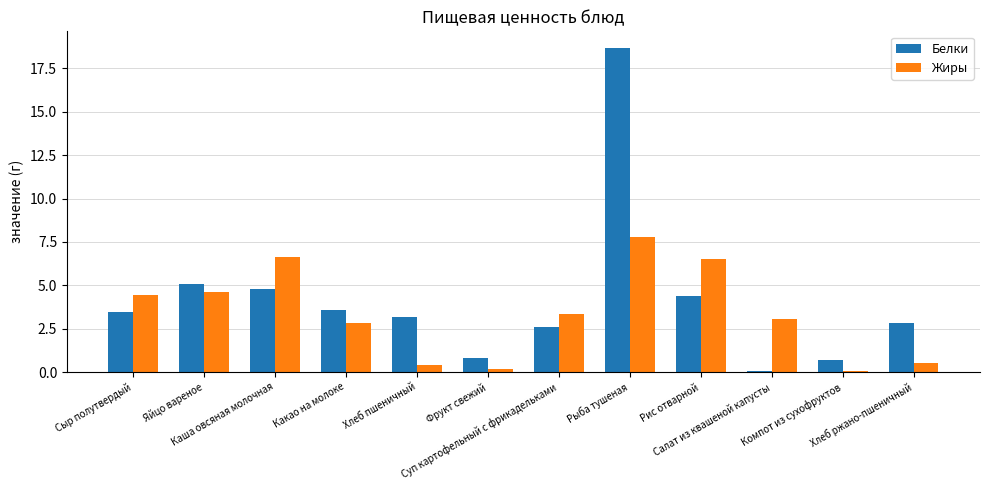

Is the value of Жиры at Хлеб пшеничный greater than the value of Белки at Компот из сухофруктов?

No